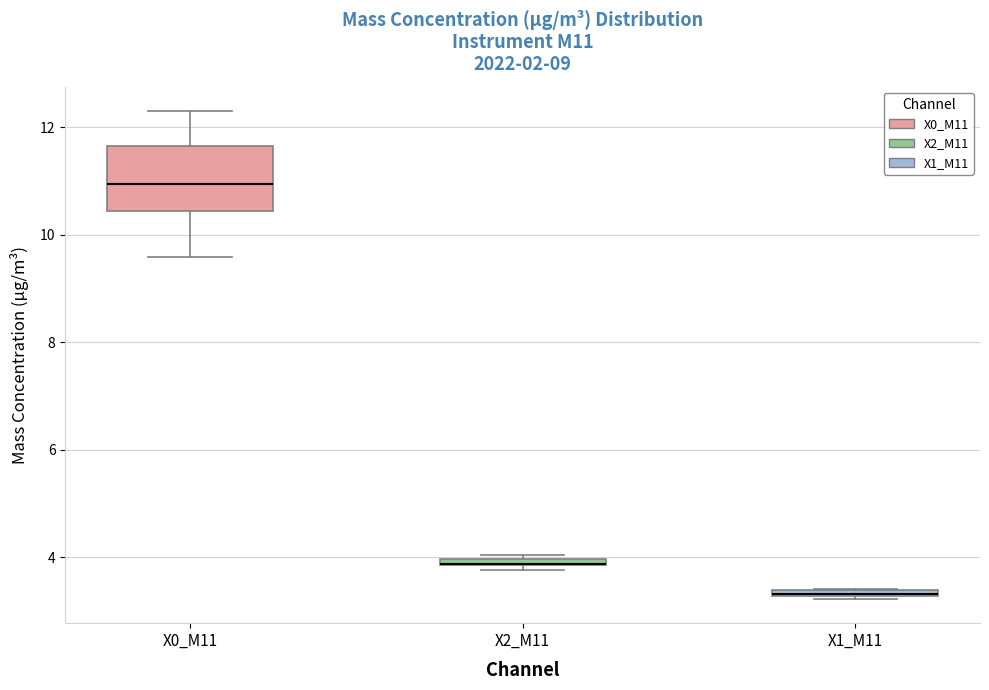

Where is the lower edge of the box for X0_M11 on the y-axis? The values are not printed on the chart, so give them approximately, as read against the axis.

10.4